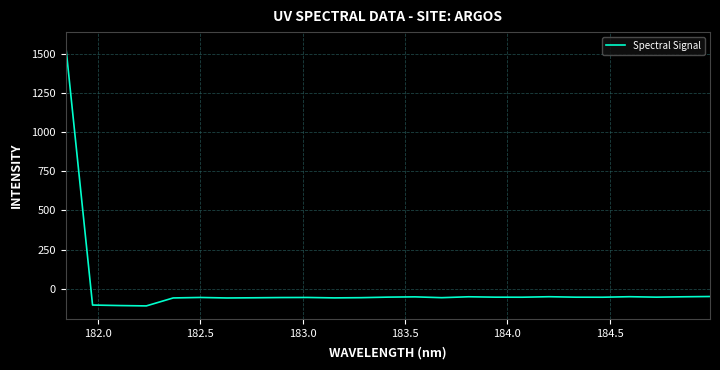

What is the maximum value shown in the chart?

1555.3